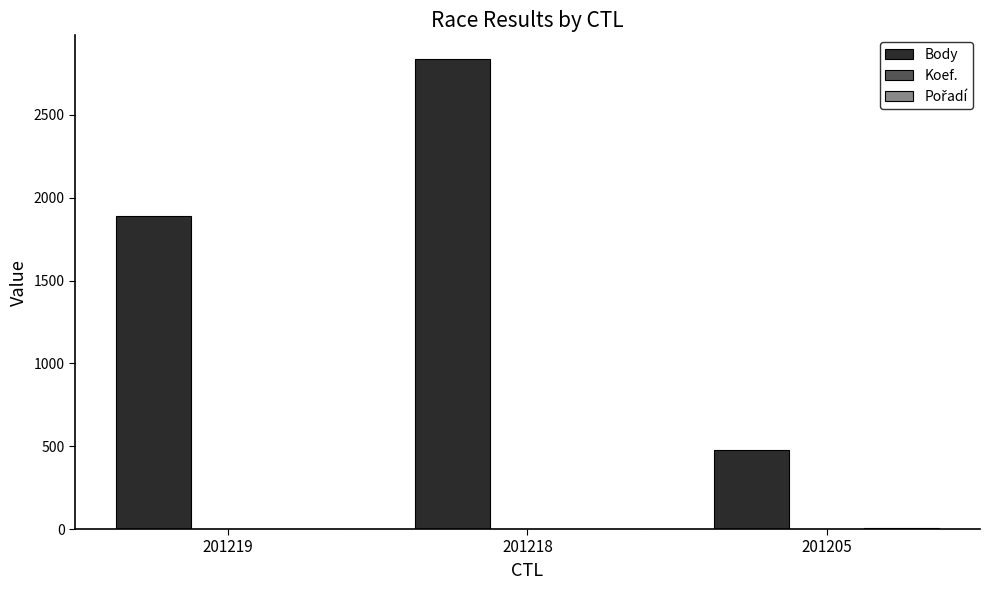

Where is Body nearest to the value 1657?

201219